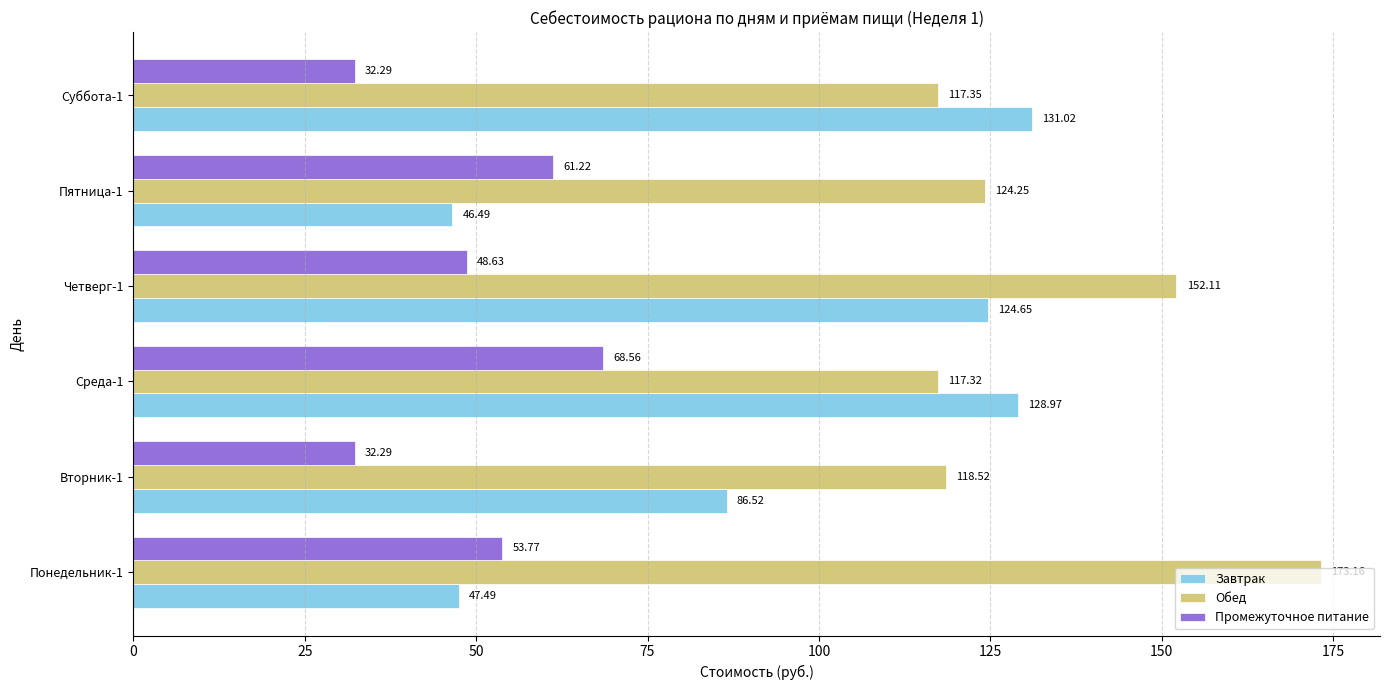

Which series has the widest spread of values?

Завтрак